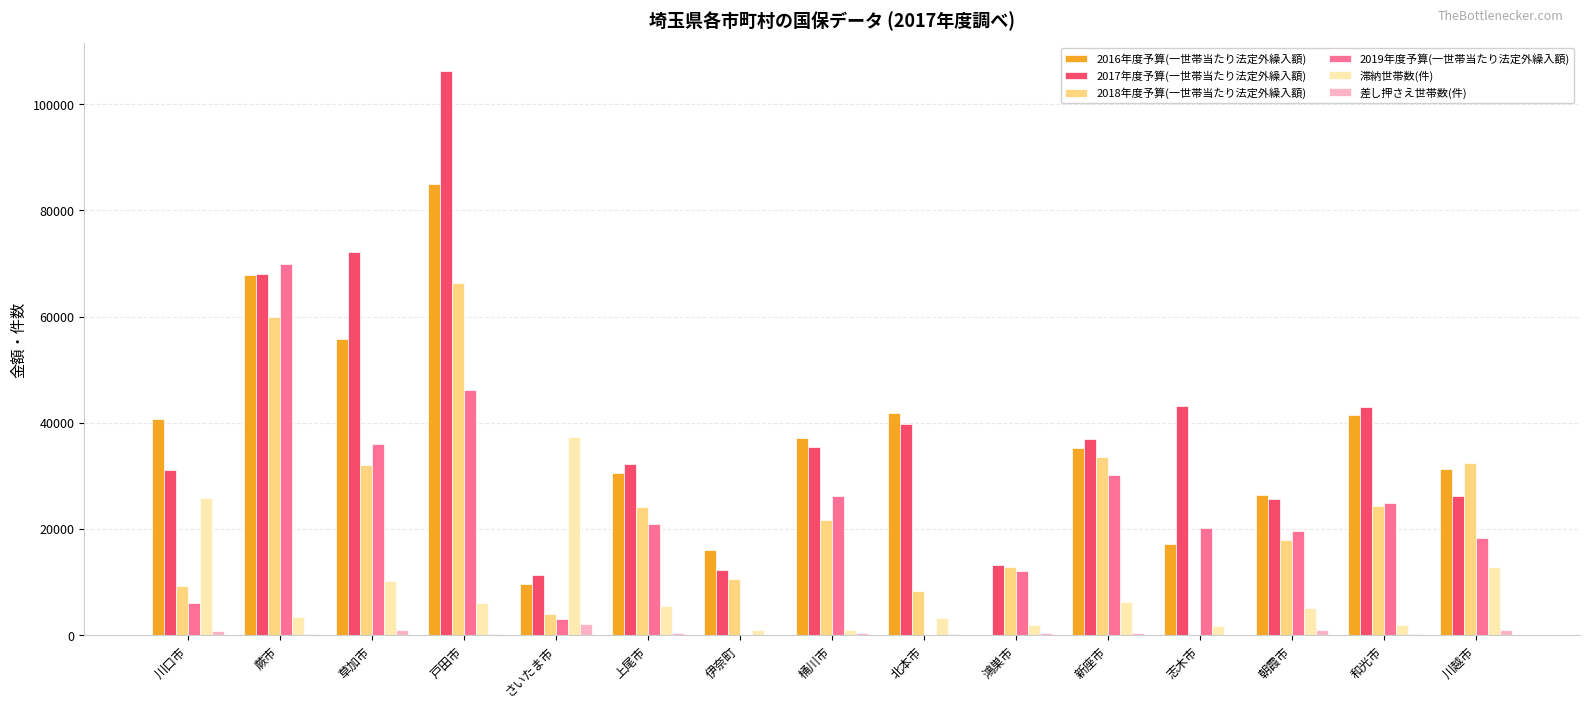

True or false: 2016年度予算(一世帯当たり法定外繰入額) has a value of 9919 at 川口市.

False